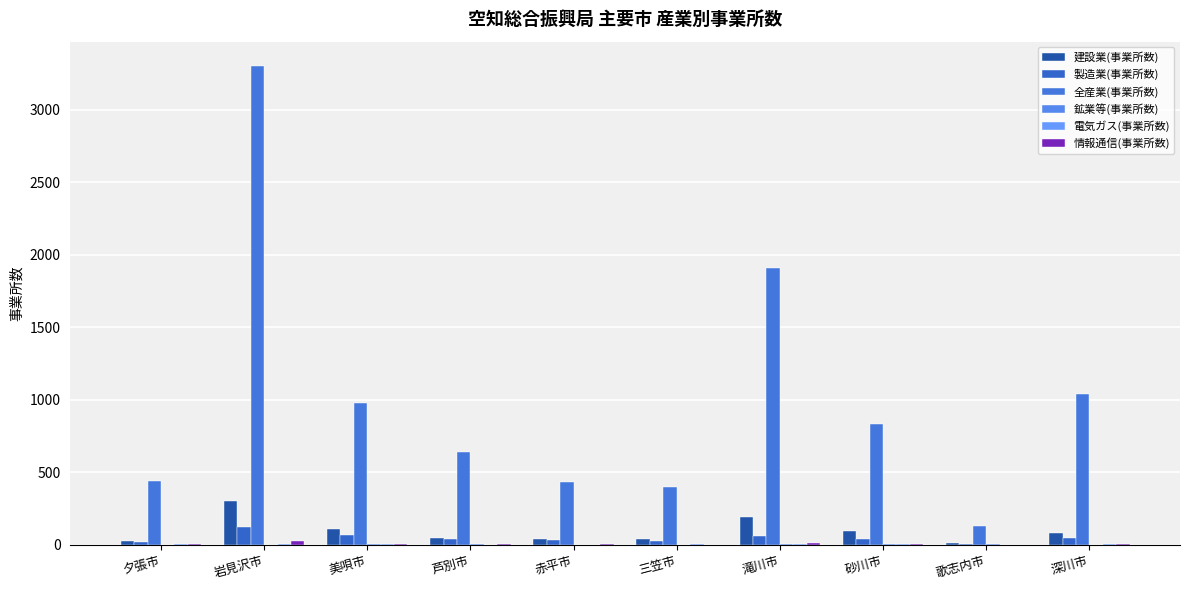

True or false: 情報通信(事業所数) has a value of 2 at 砂川市.

True